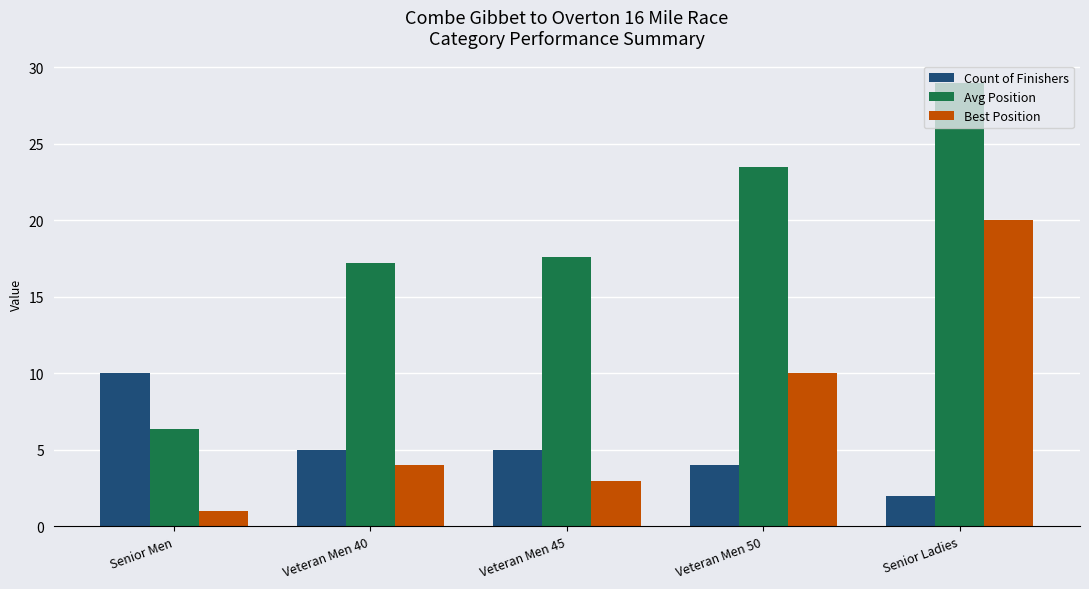

What position from the left is Veteran Men 50?

4